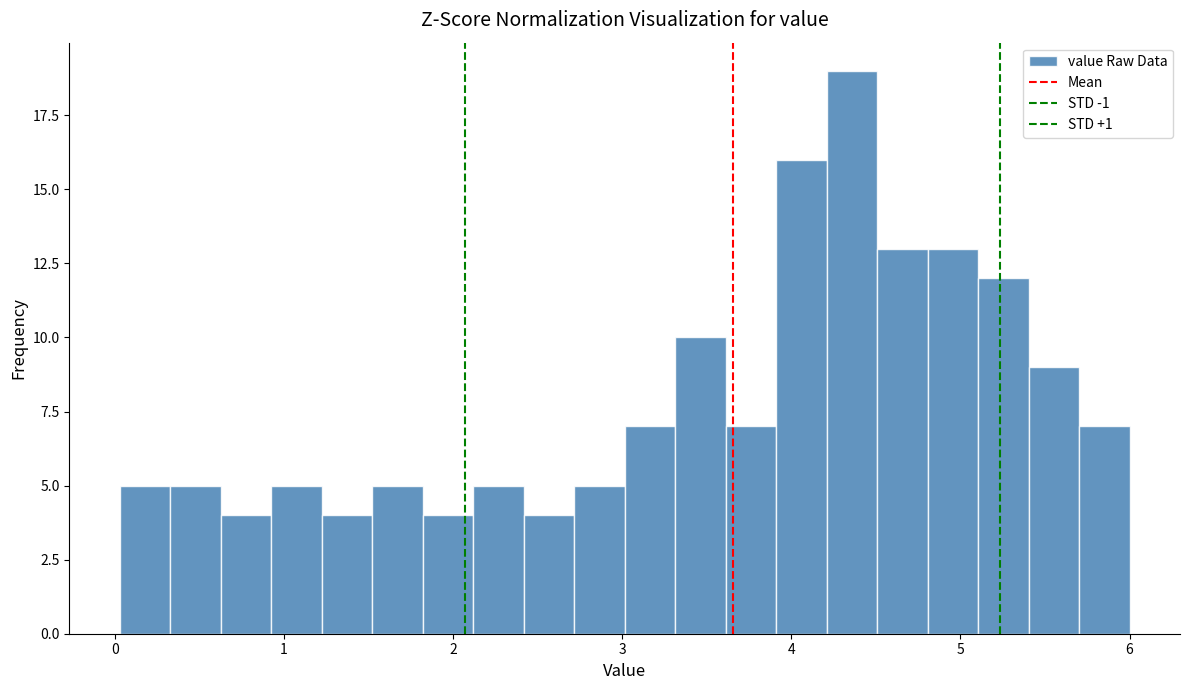

Read against the x-axis, roughly where is the centre of the tallest bar?

4.4